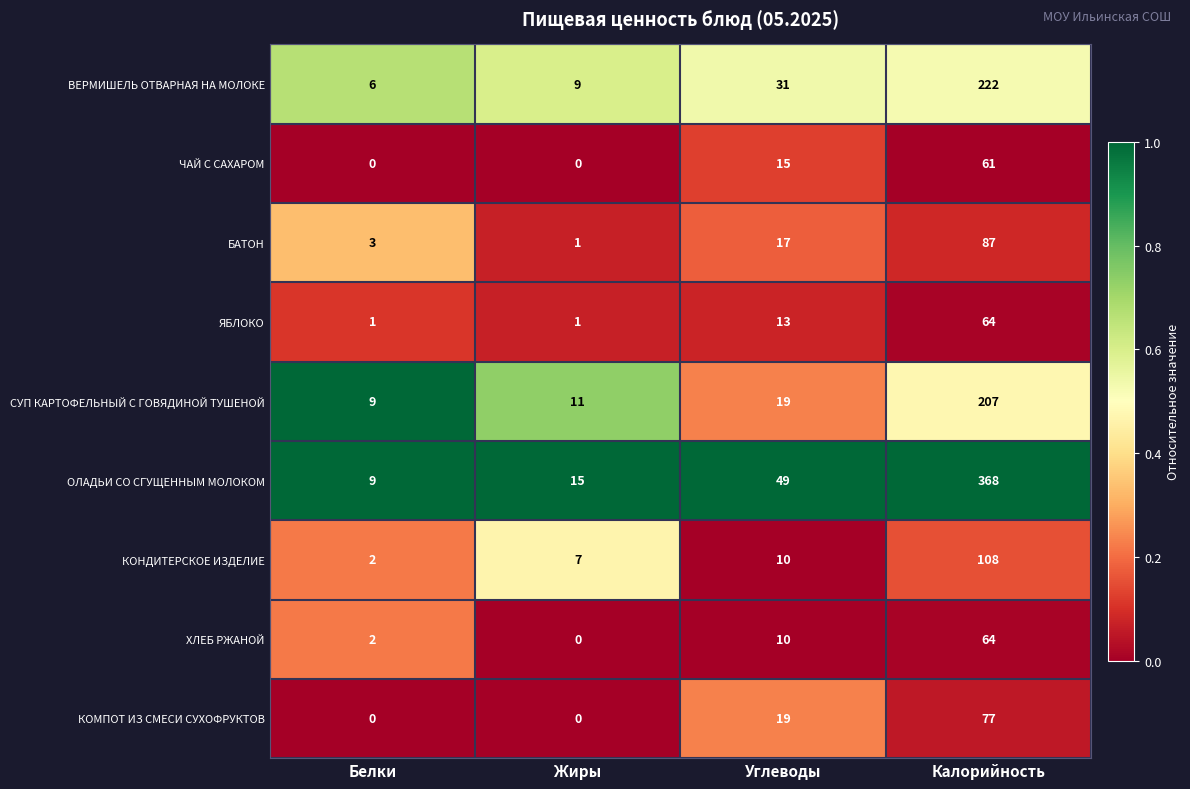

What is the sum of all КОМПОТ ИЗ СМЕСИ СУХОФРУКТОВ values?

96